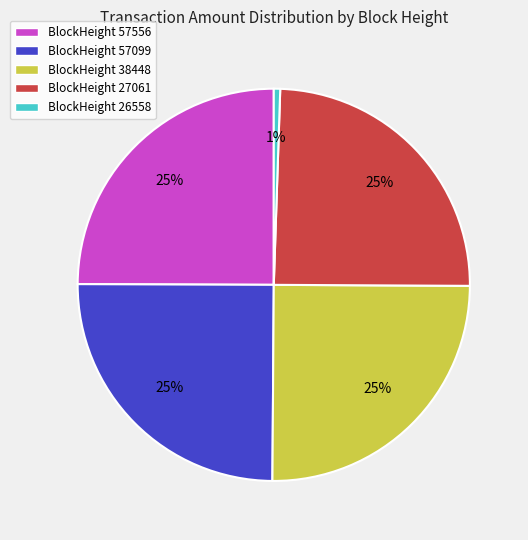

Count the number of slices in the pie.

5